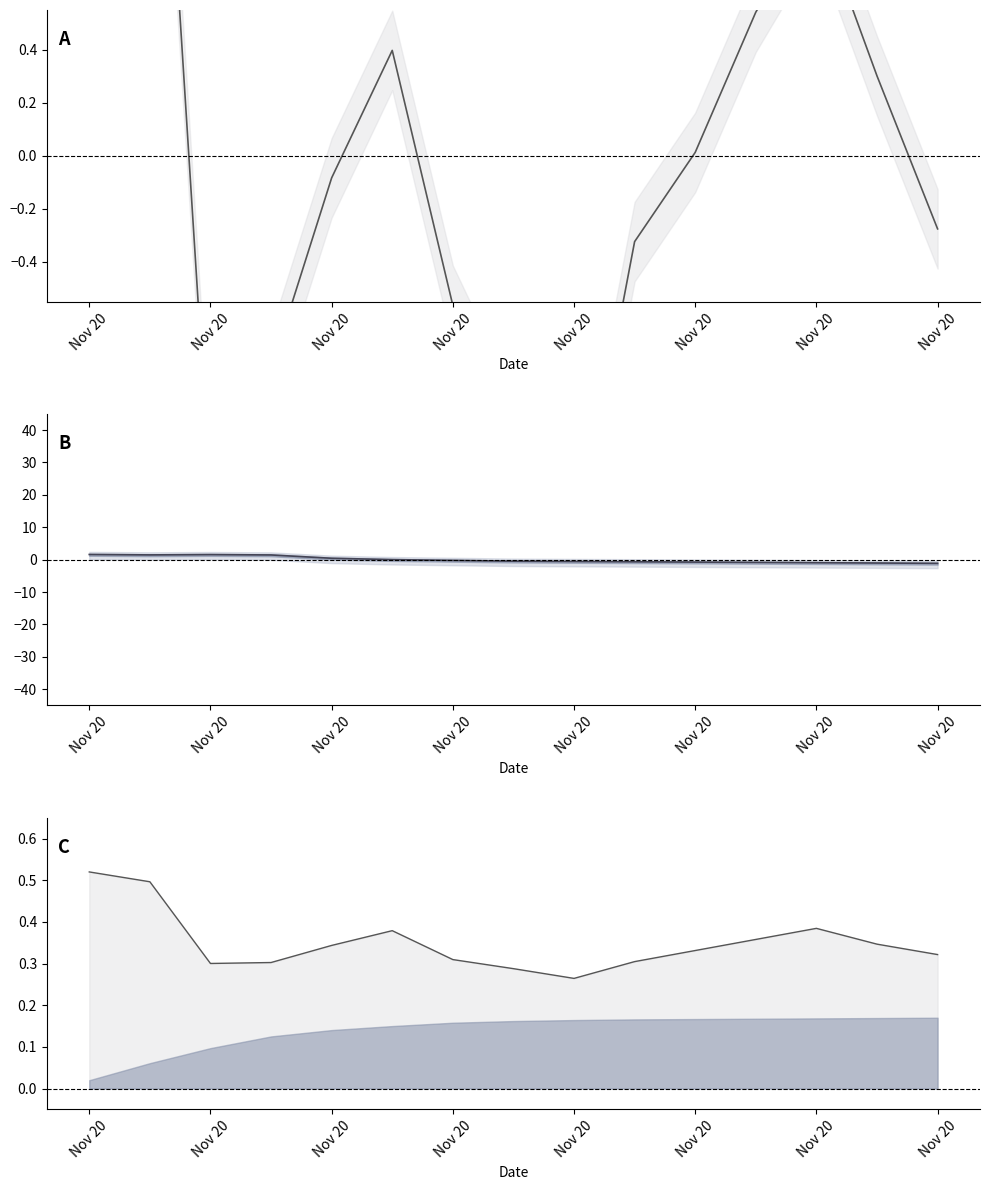

What is the difference between the highest and lowest values at Nov 20?

1.1